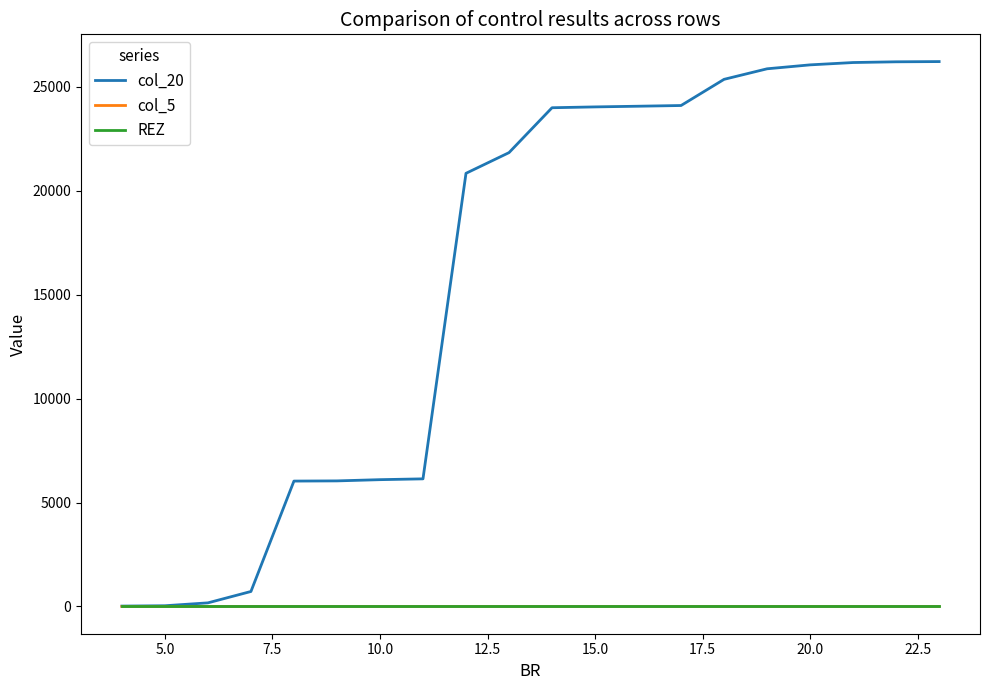

Which series has the largest range (max minus min)?

col_20